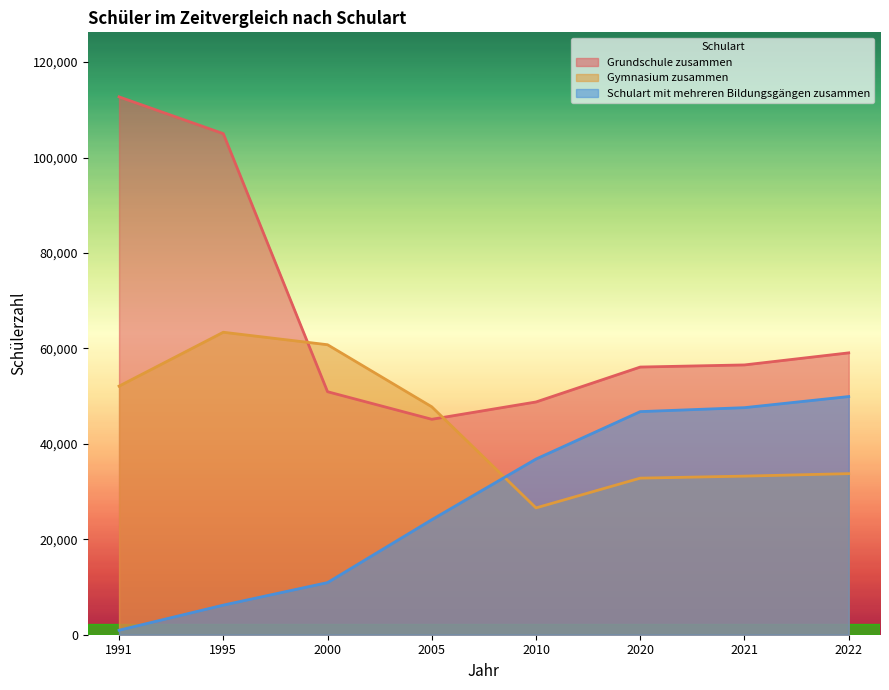

What is the average value of the Gymnasium zusammen series?

43799